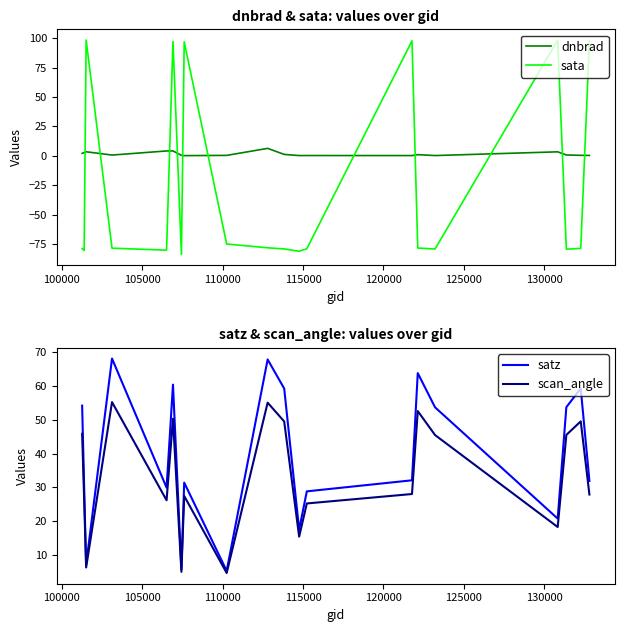

What are all the series names shown in the legend?

dnbrad, sata, satz, scan_angle